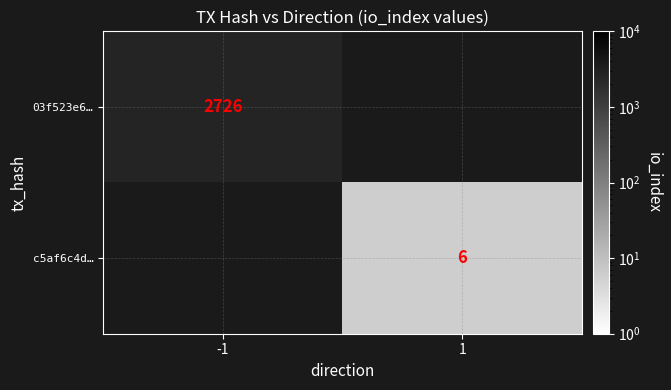

The c5af6c4d… series shows 6 at 1. True or false?

True